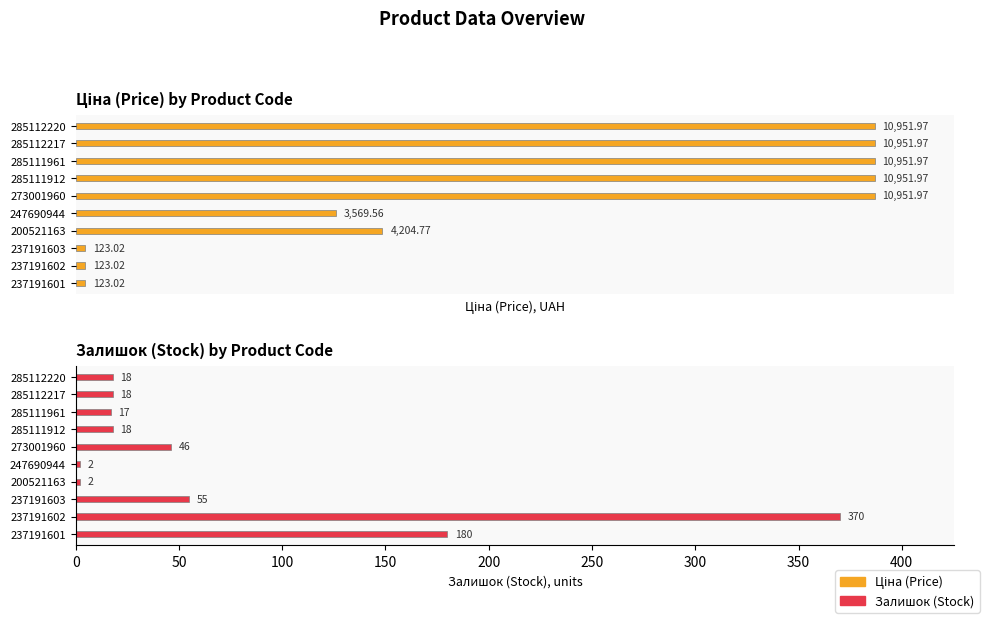

How many groups of bars are there?

10